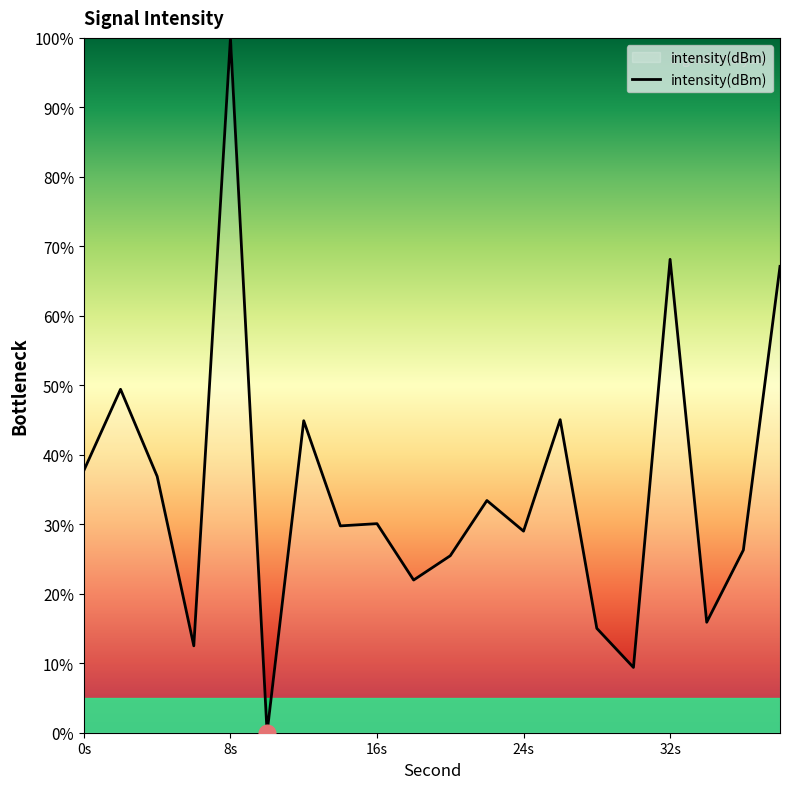

What is the greatest value displayed?

100.0